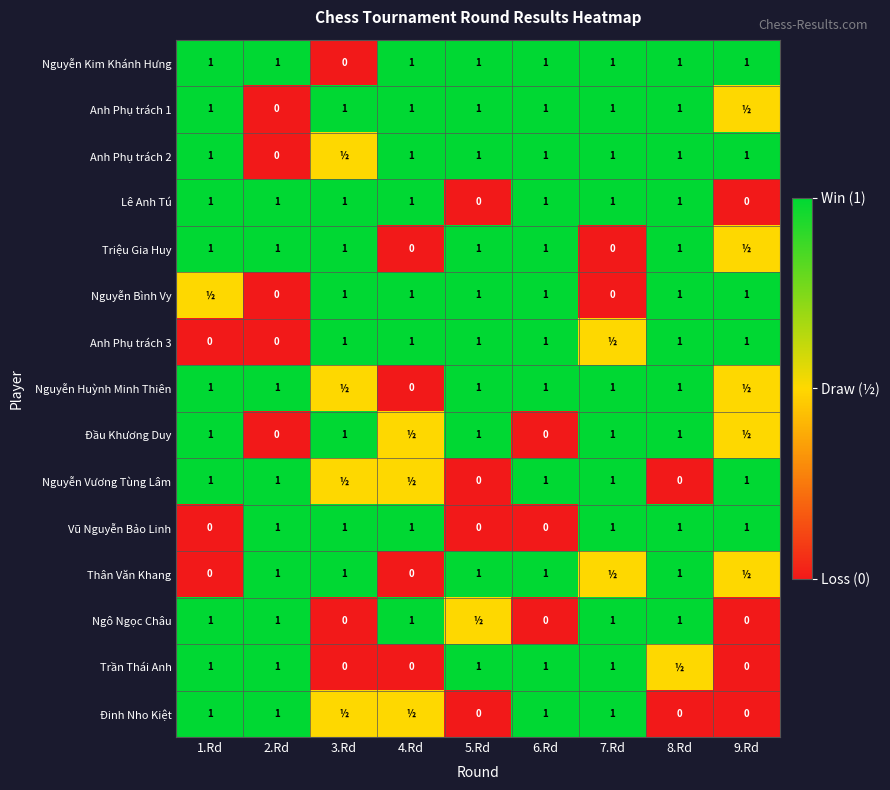

The value of Nguyễn Huỳnh Minh Thiên at 6.Rd is 0.4. True or false?

False